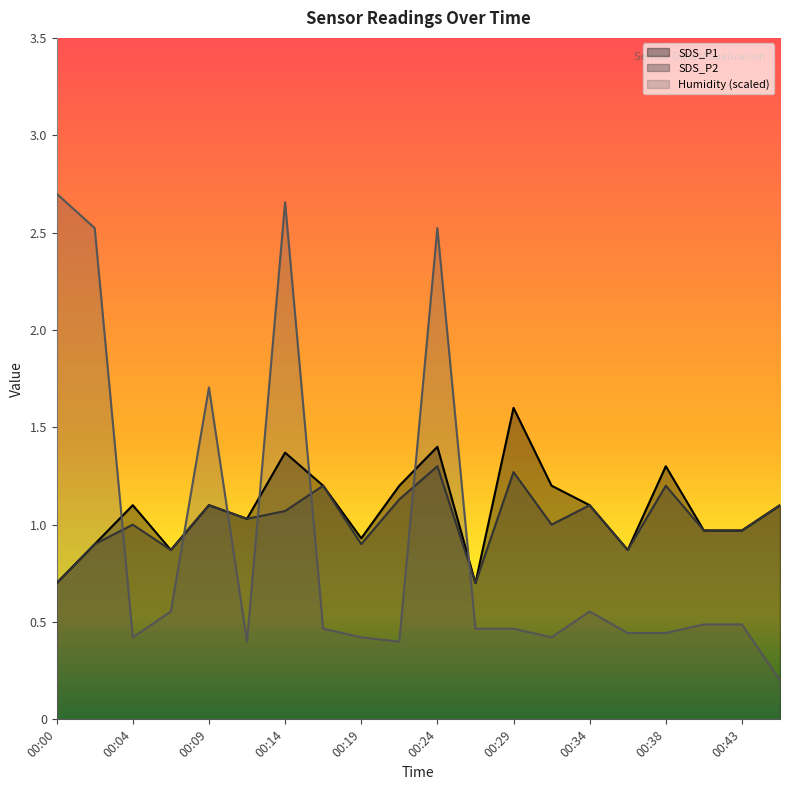

How many categories are shown in the chart?

20